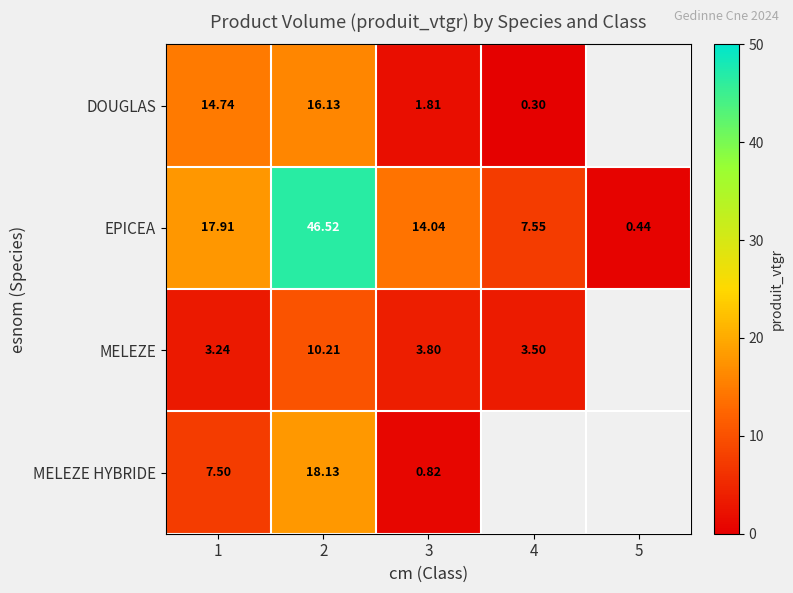

What is the sum of the DOUGLAS values at 1 and 3?

16.5